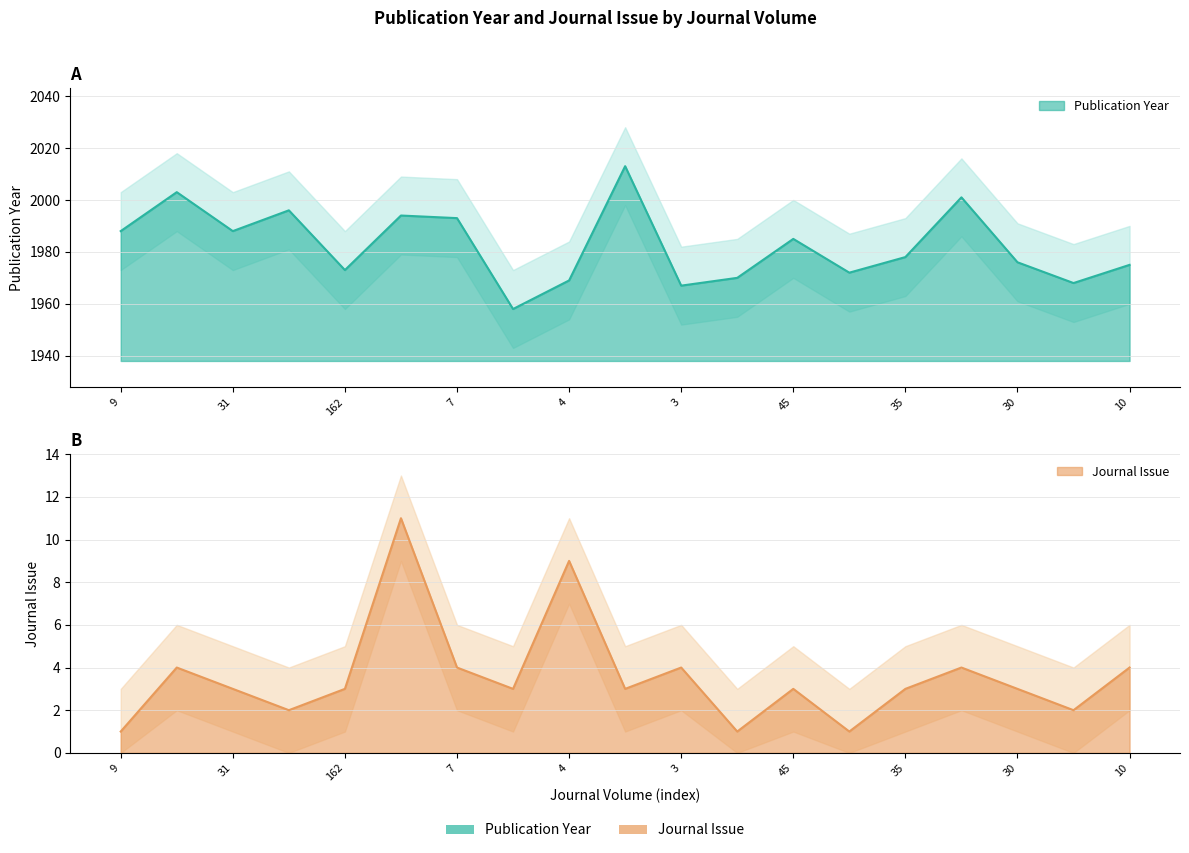

True or false: Publication Year and Journal Issue intersect in this chart.

False